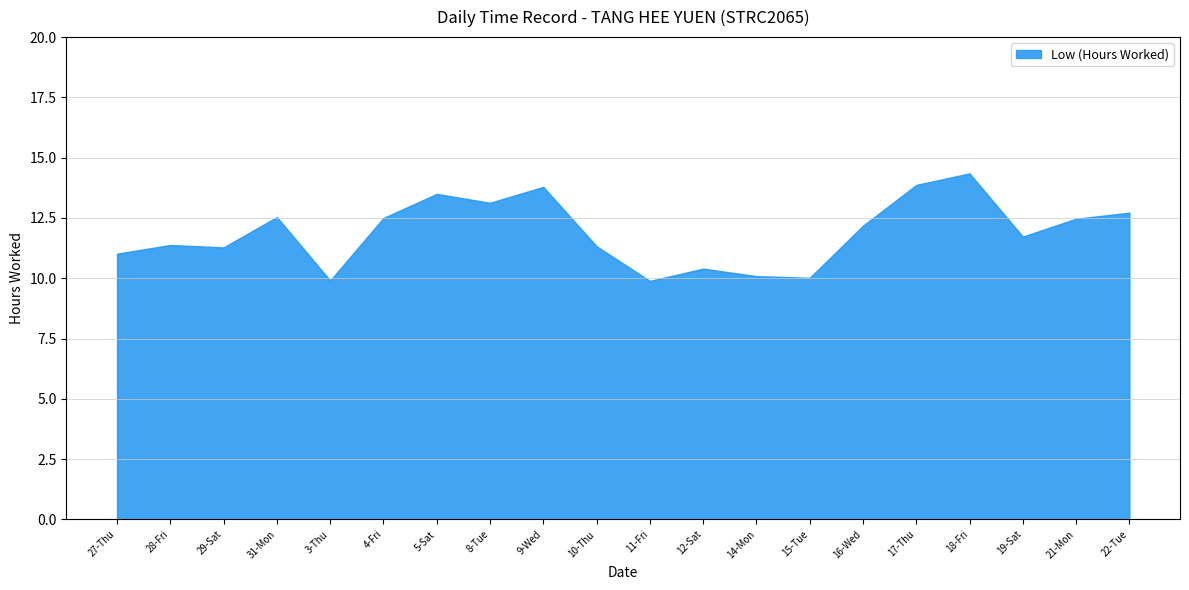

Read the value at 12-Sat.

10.4